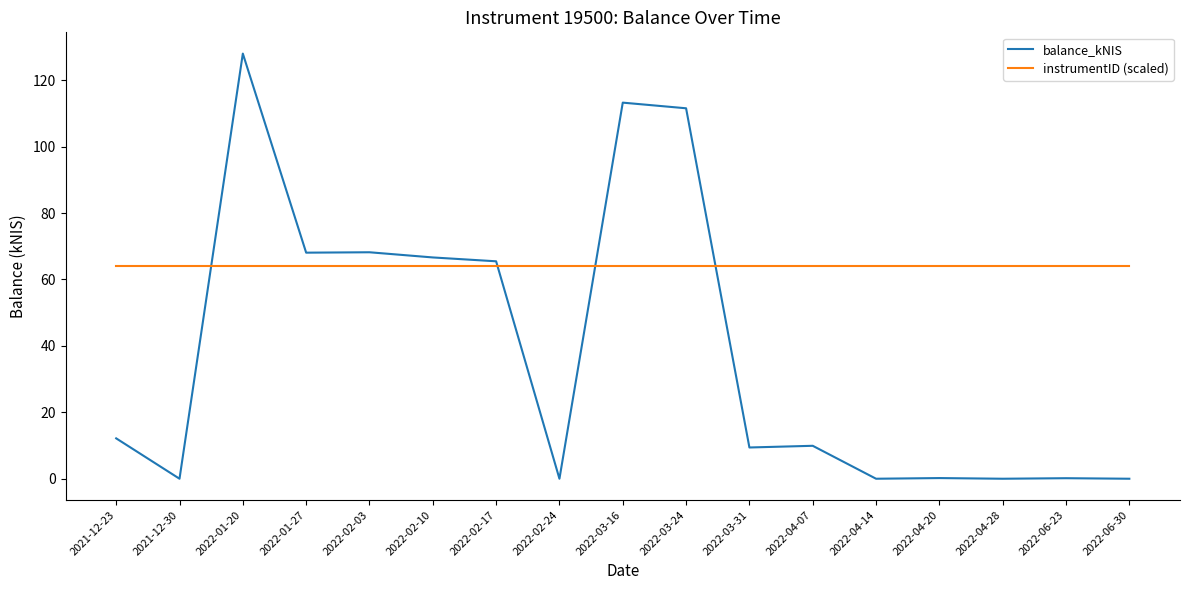

Rank the series by their maximum value, from highest to lowest.

balance_kNIS, instrumentID (scaled)